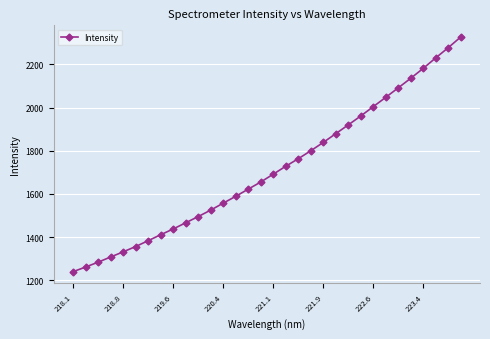

What is the difference between the second highest and minimum values?

1036.0